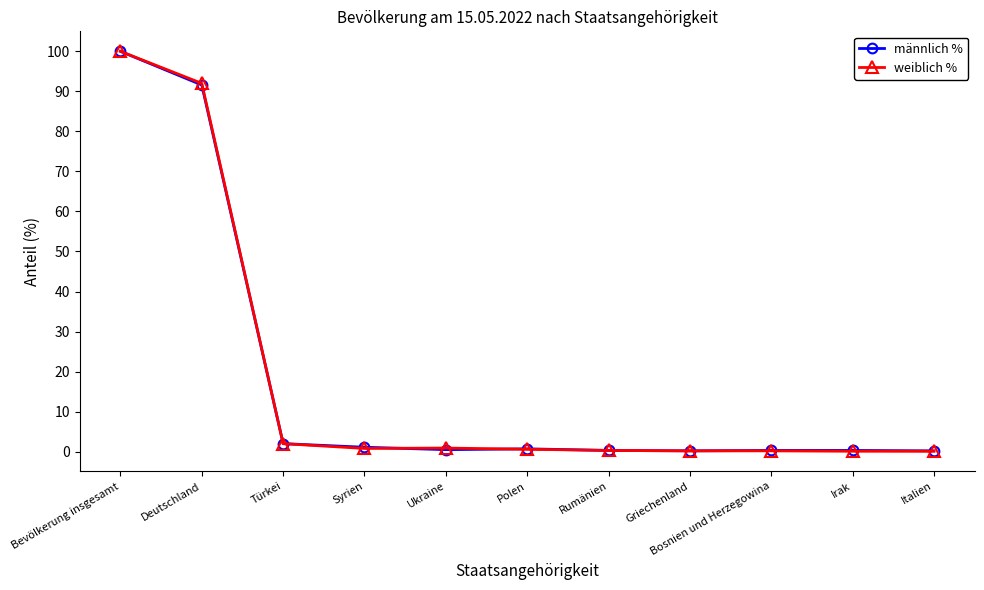

What is the difference between the second highest and minimum values in the männlich % series?

91.4